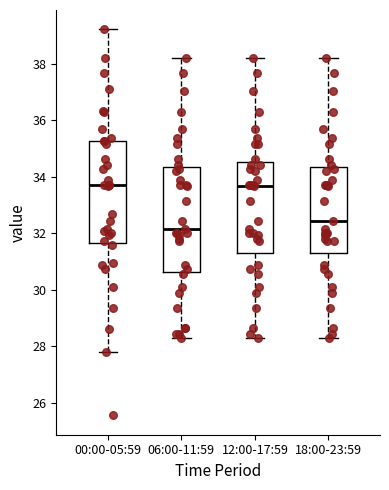

Which box has the lowest median line?

06:00-11:59